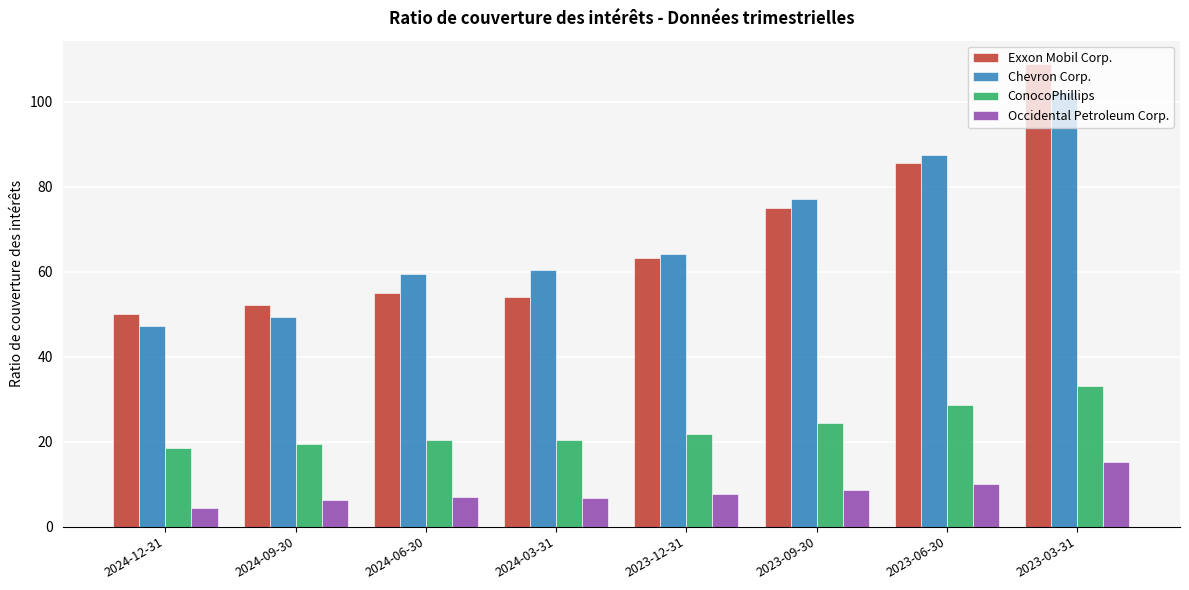

True or false: Occidental Petroleum Corp. has a value of 2.3 at 2023-06-30.

False